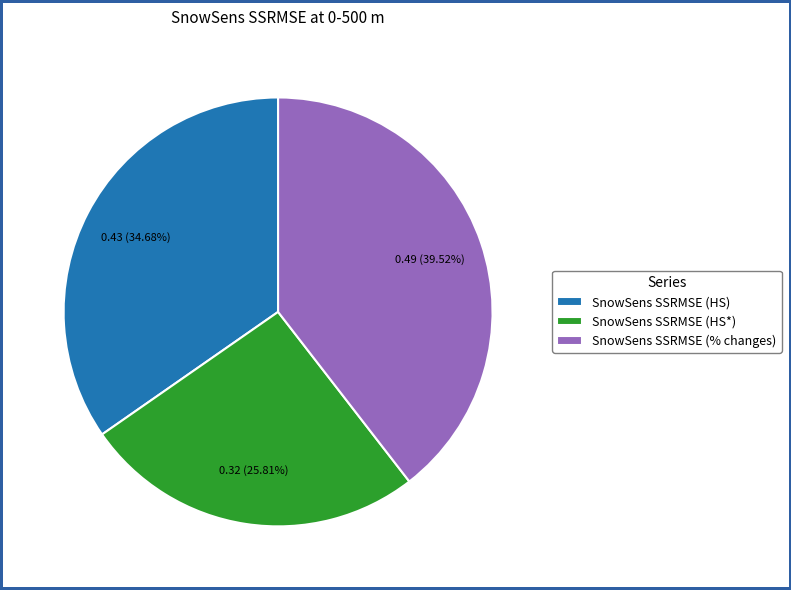

To the nearest percent, what is the average slice percentage?

33%